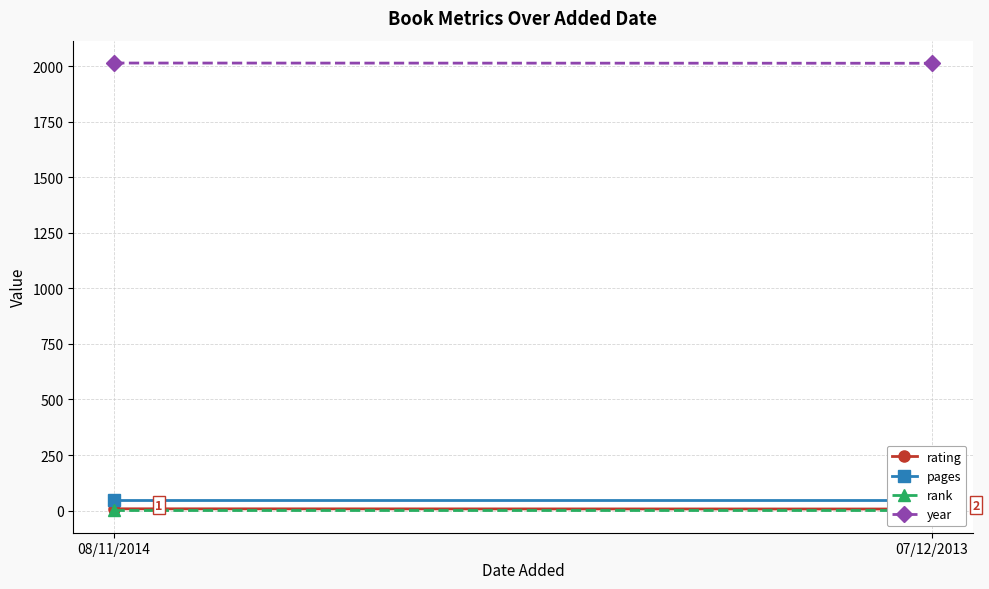

Is it true that pages equals 48 at 07/12/2013?

True